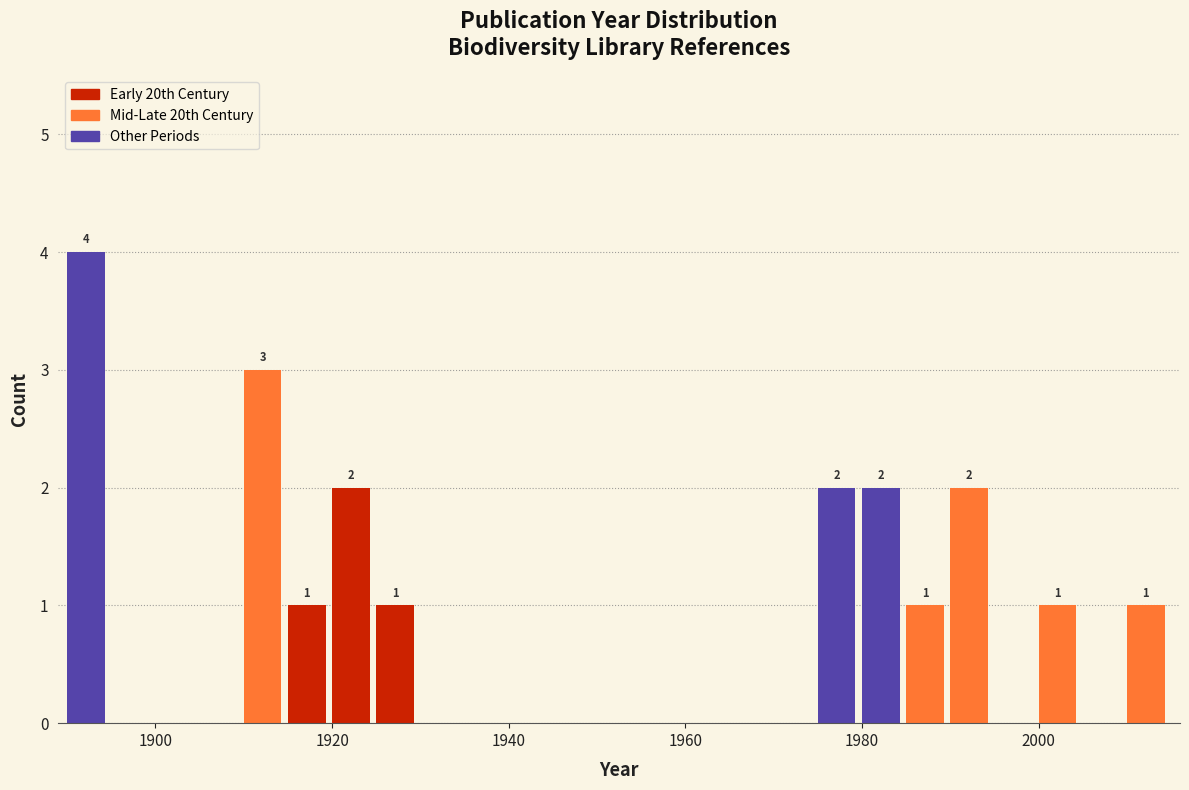

Around what value on the x-axis is the tallest bar? Give the approximate position of its centre, as read against the axis.

1892